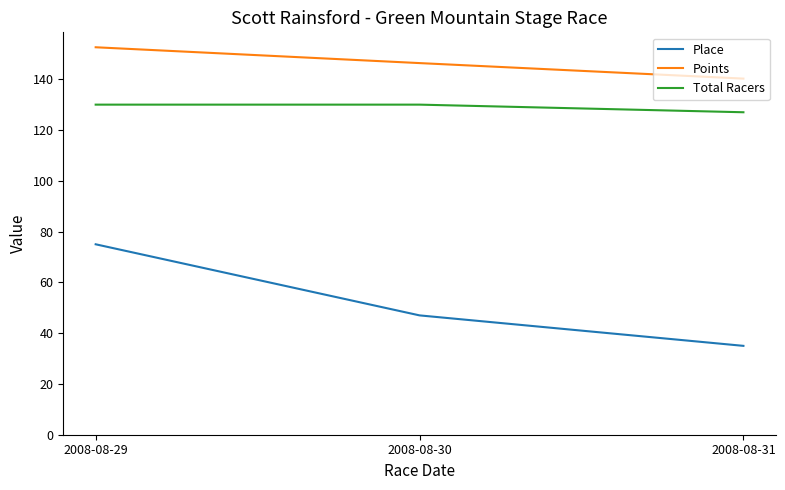

How many lines are shown in the chart?

3